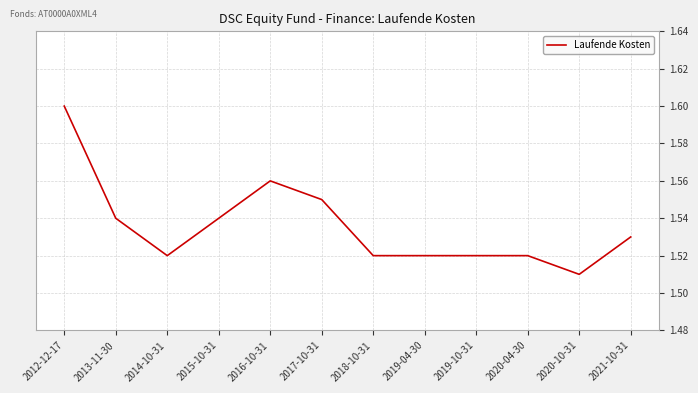

What position from the right is 2018-10-31?

6